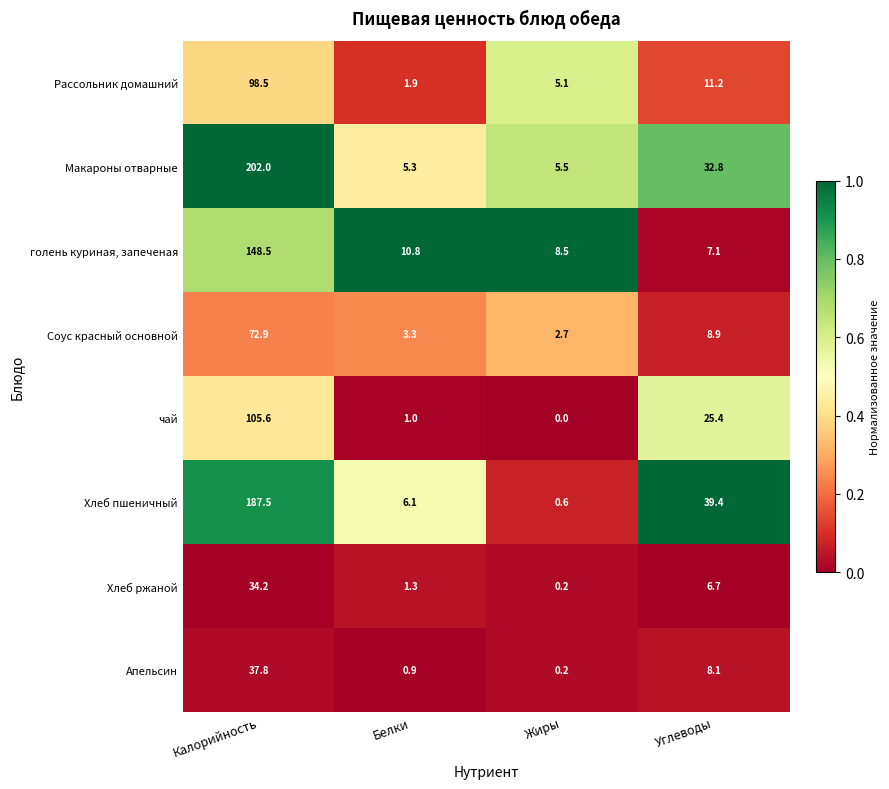

How many distinct data groups are displayed?

8